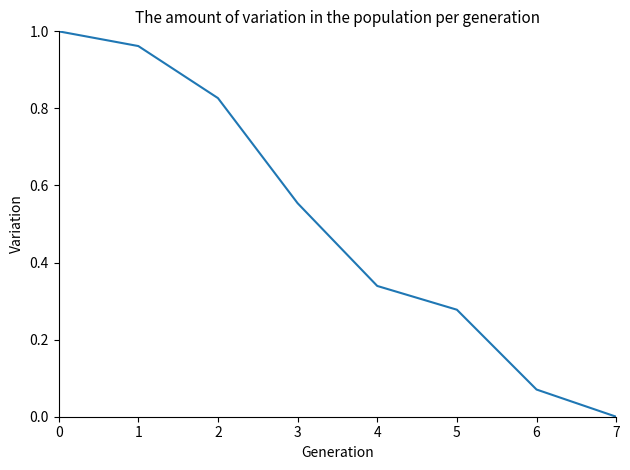

The chart shows a value of 1.3 at 1. True or false?

False